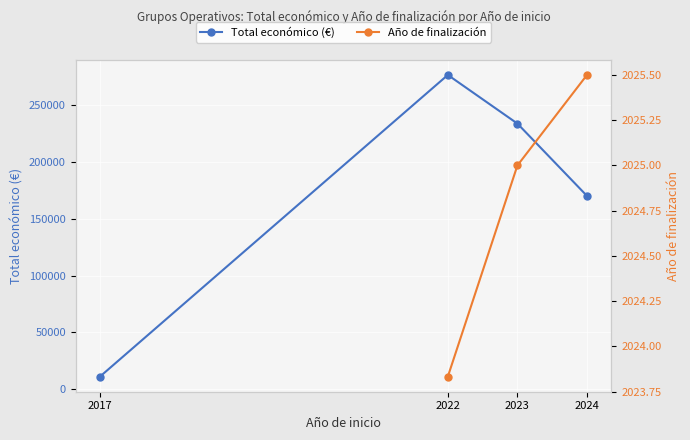

Which has a higher value, 2023 or 2017?

2023